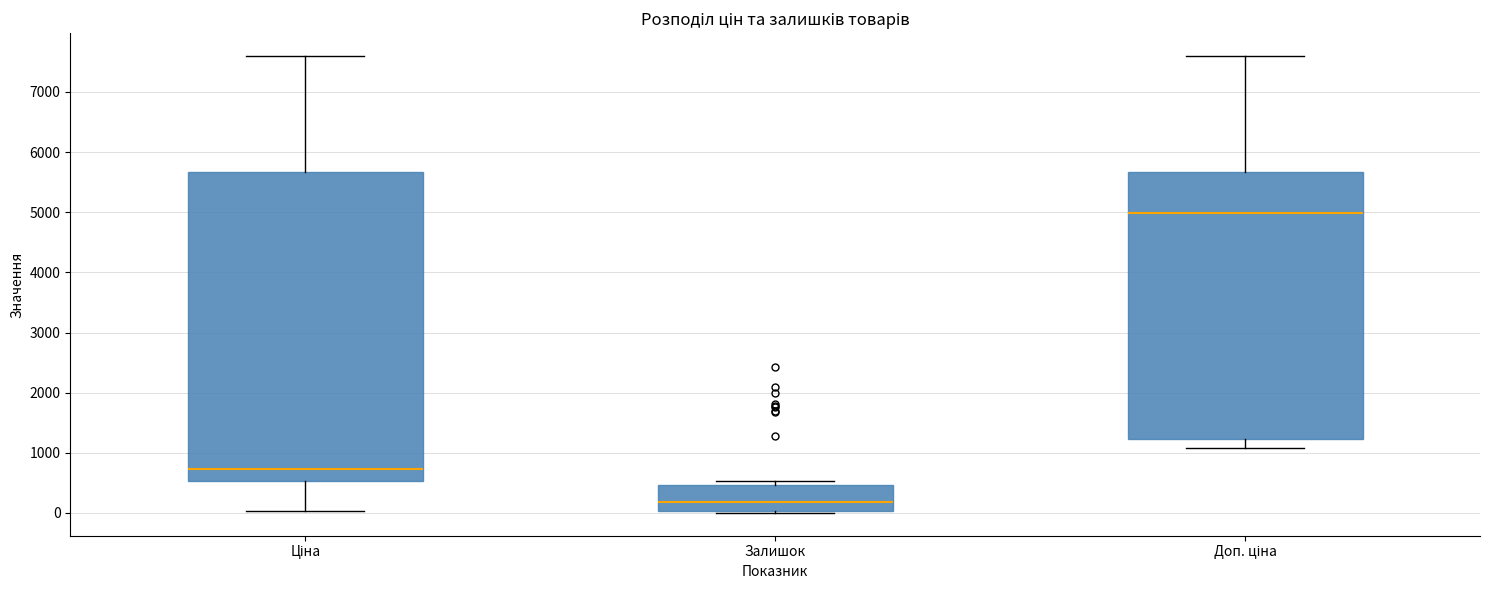

Where is the upper edge of the box for Доп. ціна on the y-axis? The values are not printed on the chart, so give them approximately, as read against the axis.

5700